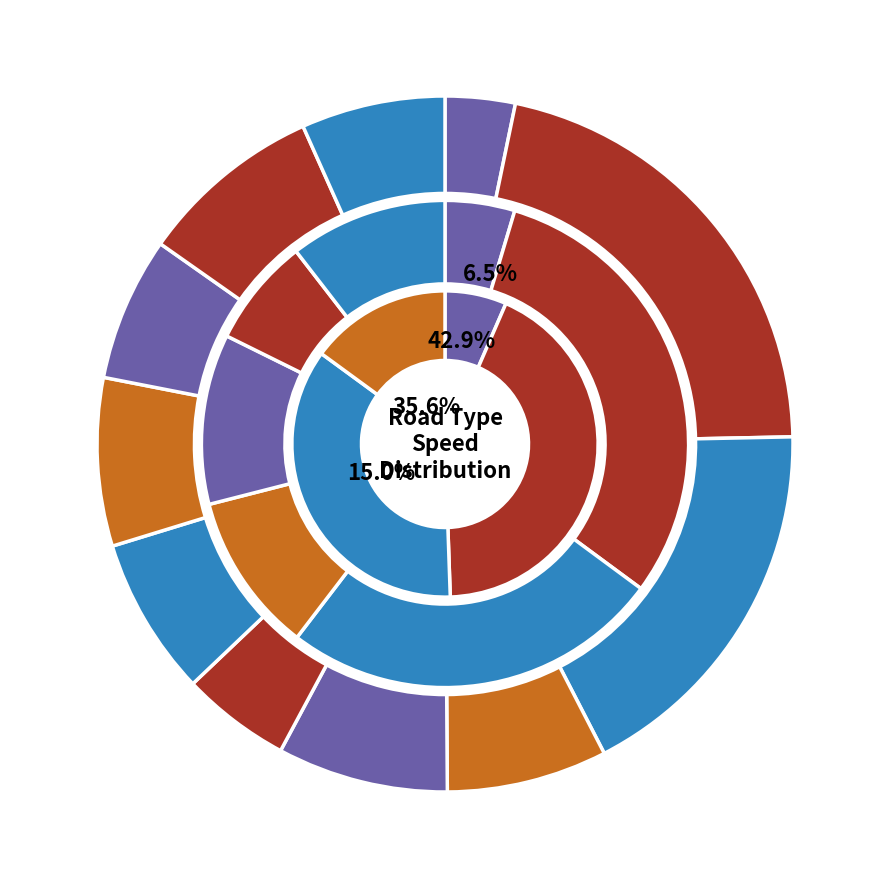

To the nearest percent, what portion does unclassified represent?

7%